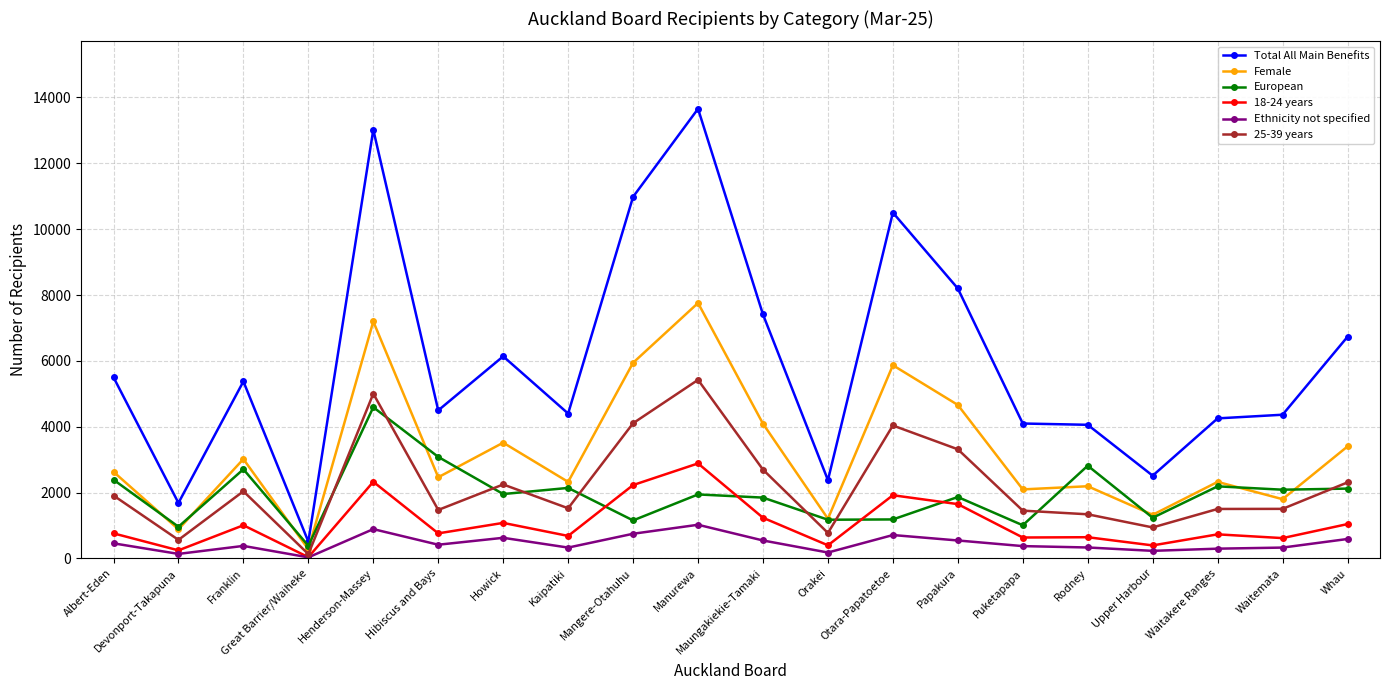

At which label does Female reach its peak?

Manurewa